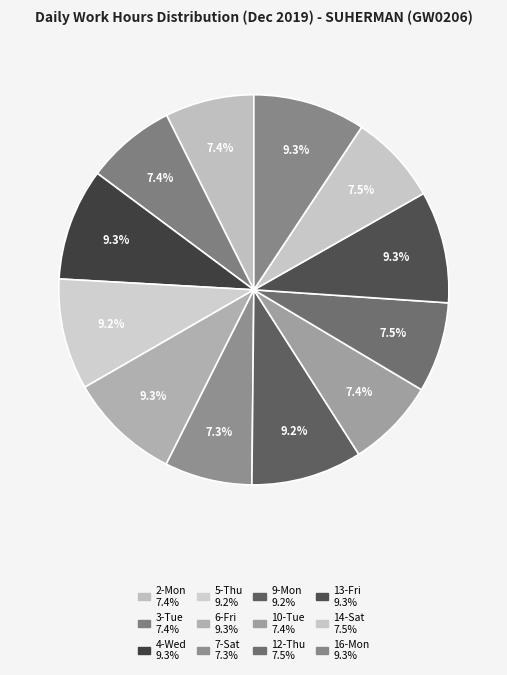

How many slices are in this pie chart?

12